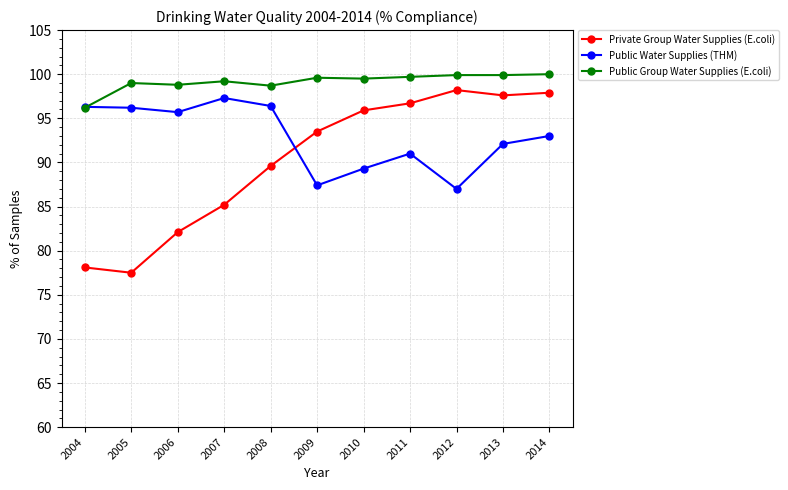

True or false: Public Group Water Supplies (E.coli) has more than 0 points higher than both neighbors.

True